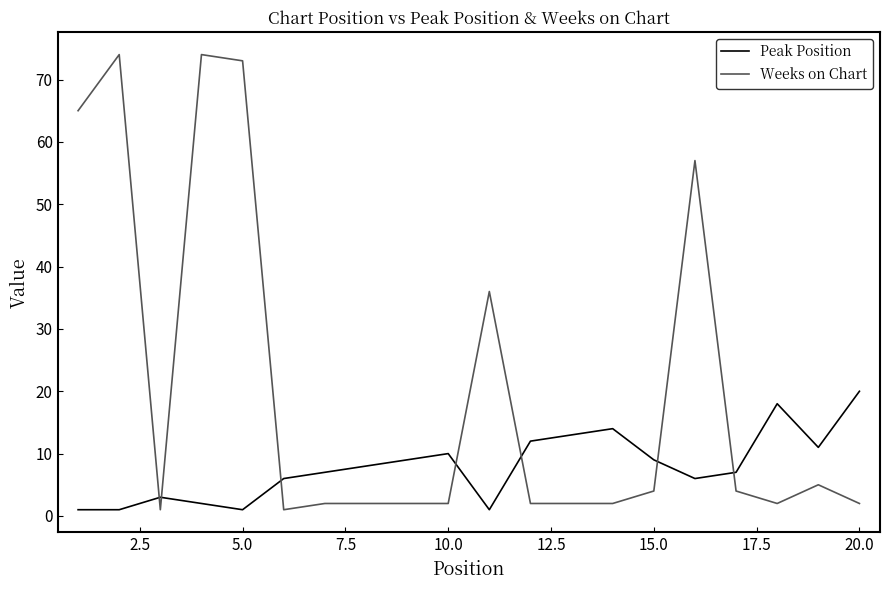

How many lines are shown in the chart?

2